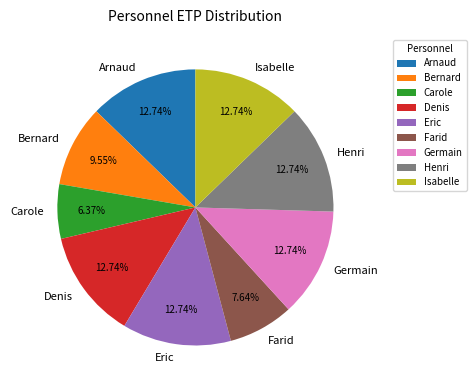

To the nearest percent, what is the difference between the Eric and Farid slice percentages?

5%